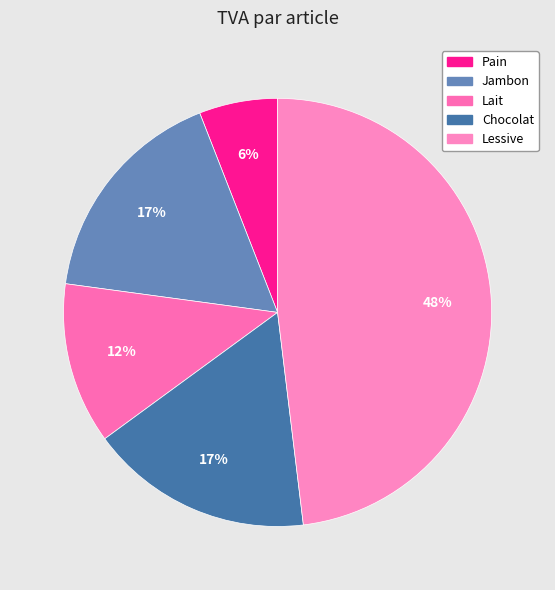

To the nearest percent, what is the difference between the largest and smallest slice percentages?

42%